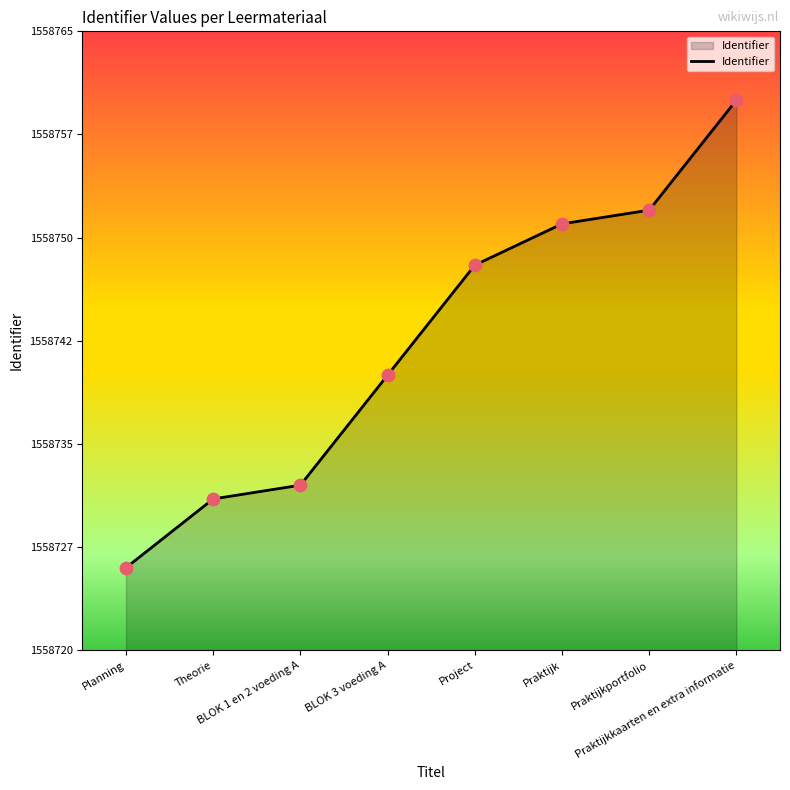

Is this an area chart (filled region under the line)?

Yes